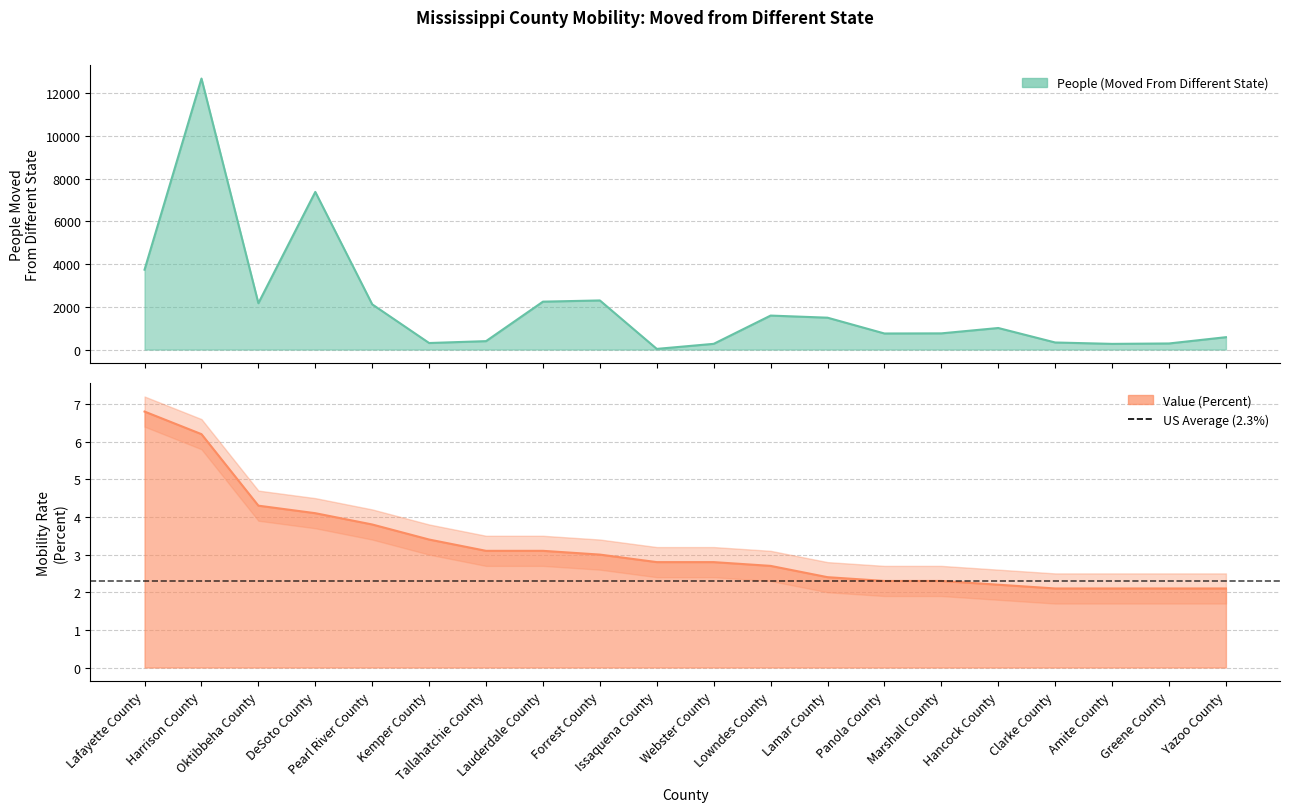

Rank the series by their maximum value, from highest to lowest.

People (Moved From Different State), Value (Percent)